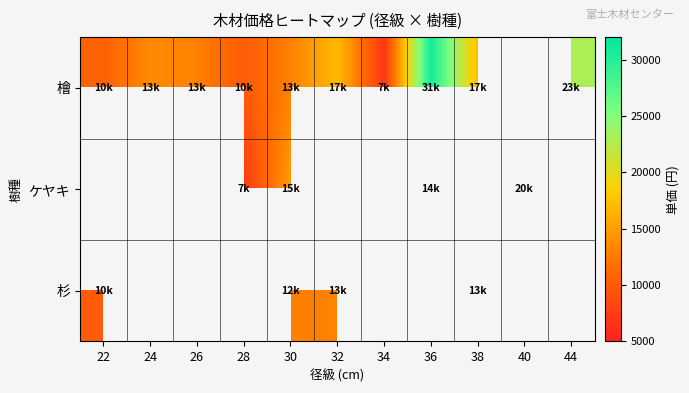

At how many categories does at least one series exceed 20828?

2